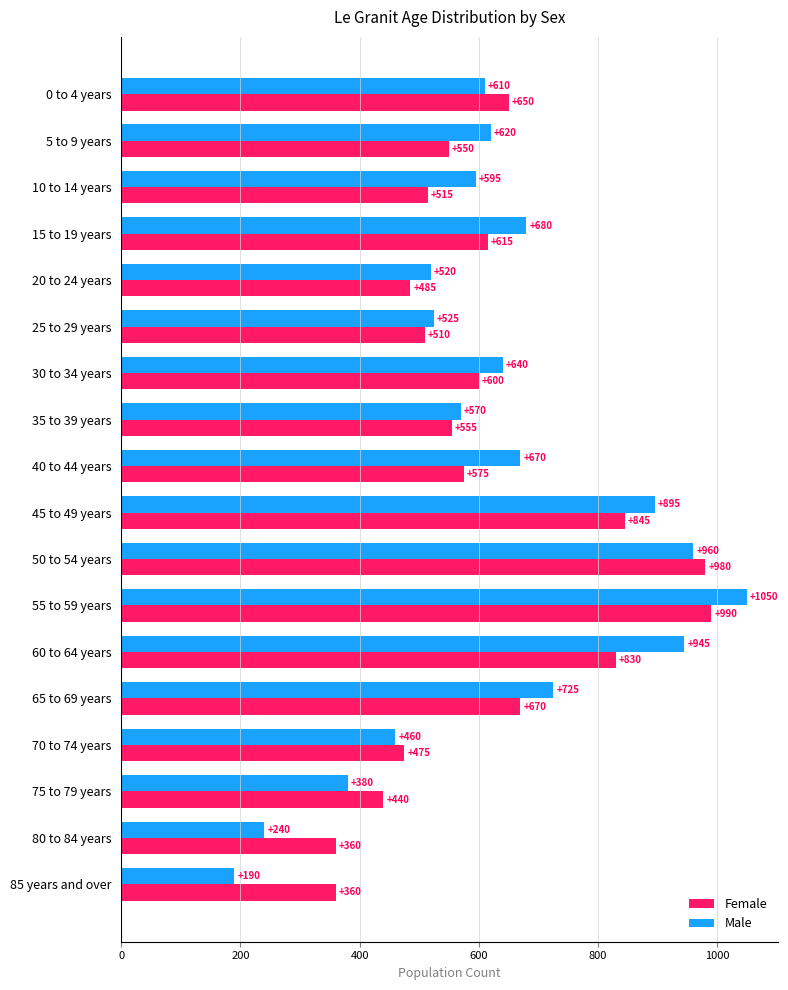

Is it true that Female equals 830 at 60 to 64 years?

True